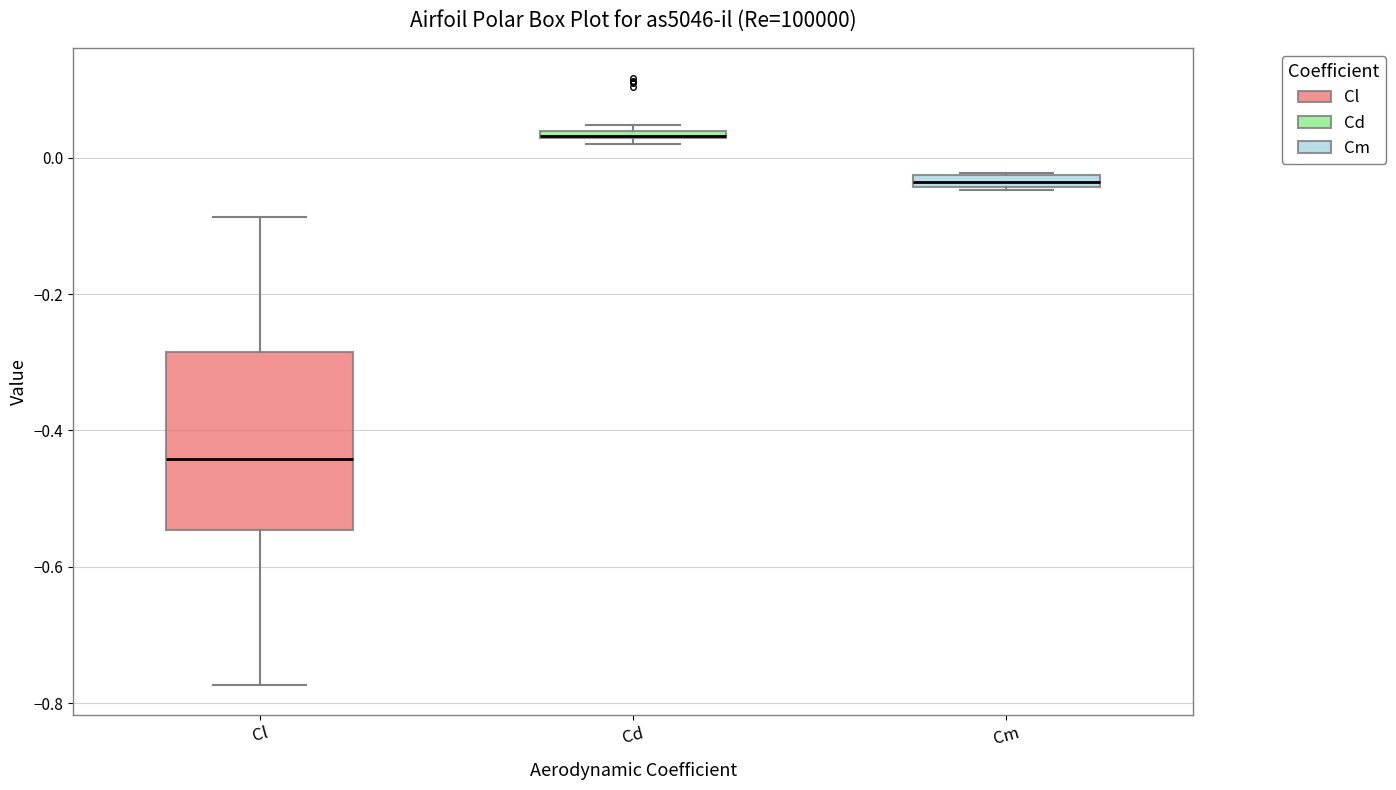

Which box is the tallest, from its lower edge to its upper edge?

Cl